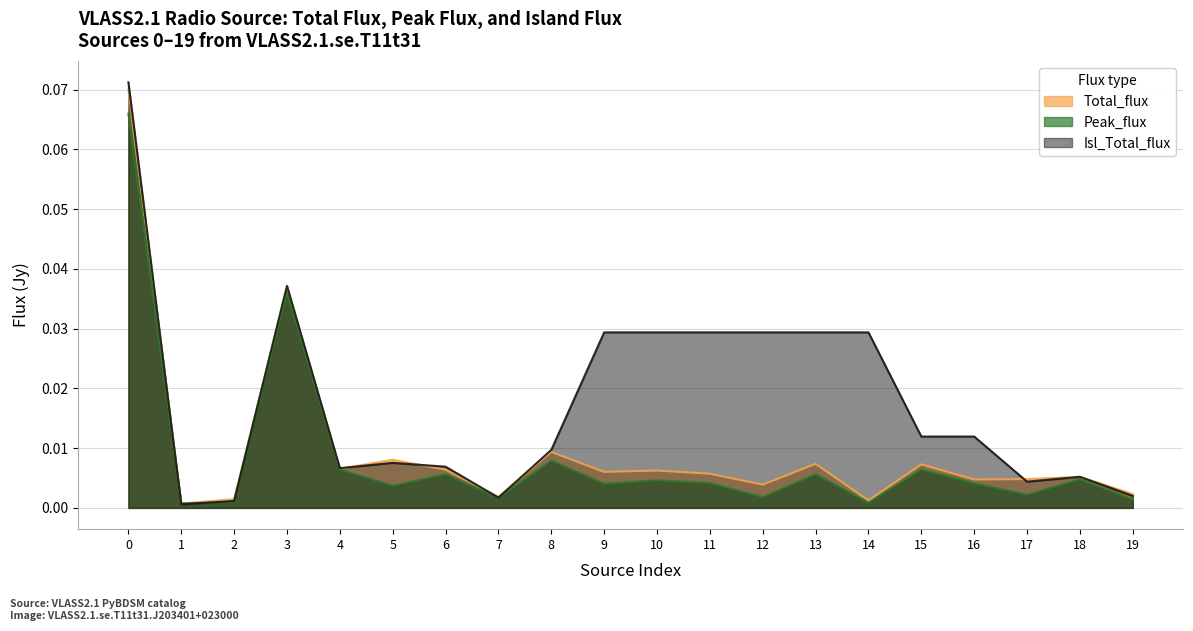

At which label is Total_flux closest to 0?

1